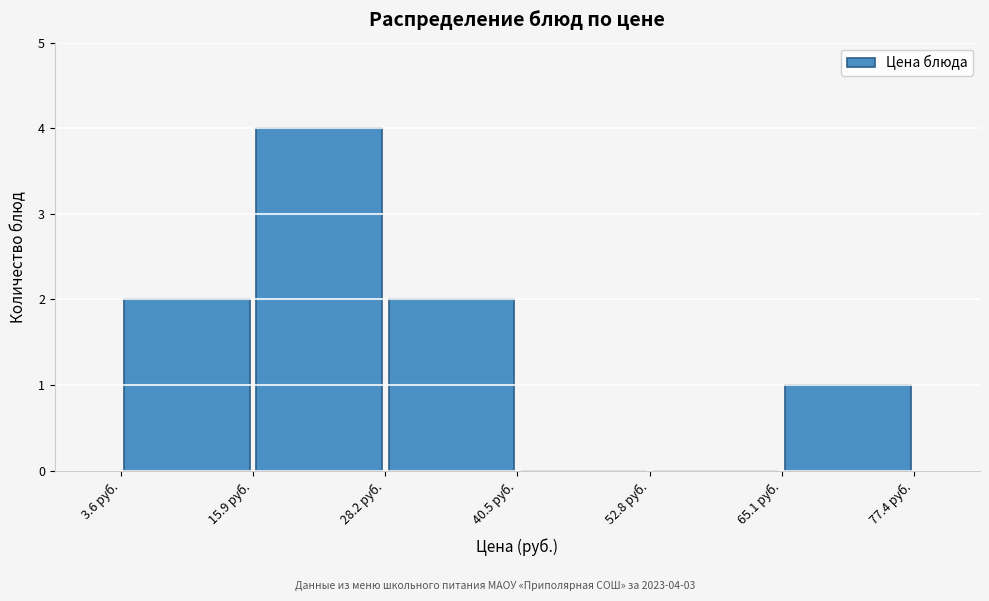

Over which range of the x-axis is the bar tallest?

16 to 28